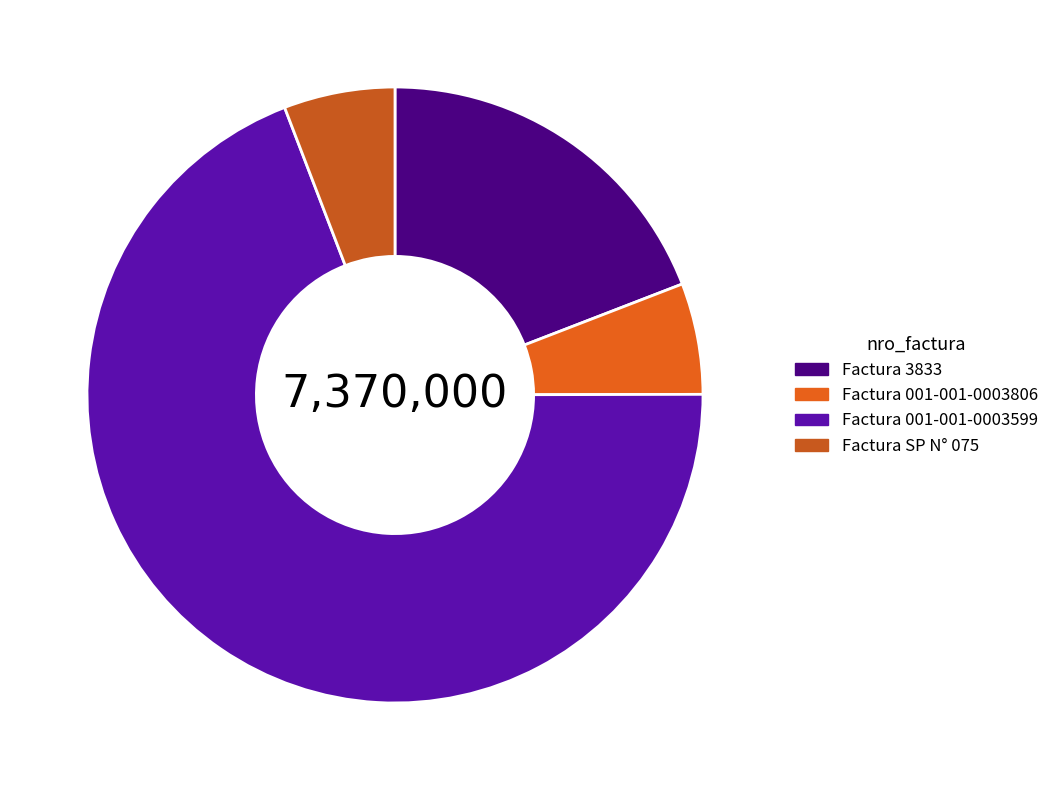

Rank the categories by value from highest to lowest.

Factura 001-001-0003599, Factura 3833, Factura 001-001-0003806, Factura SP N° 075